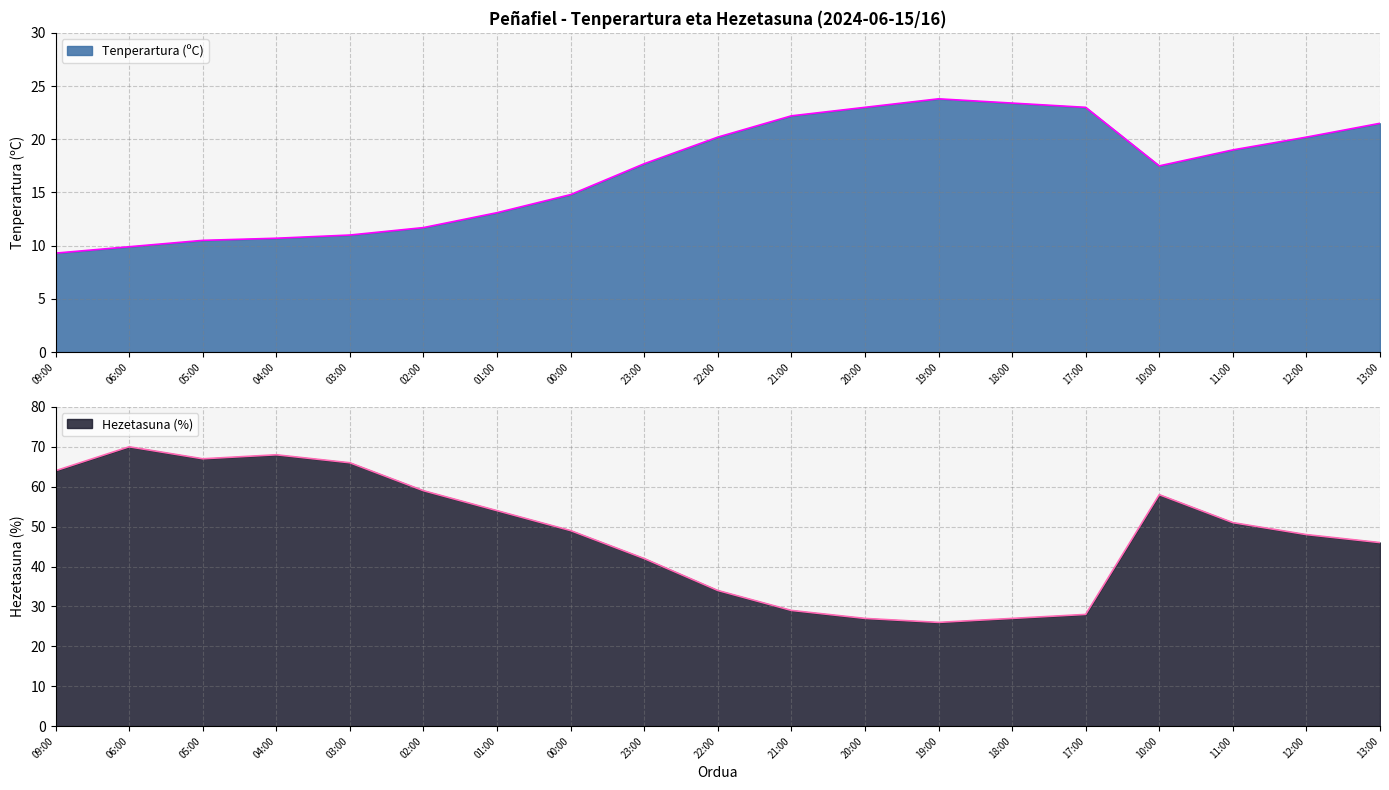

Does the chart have visible grid lines?

Yes